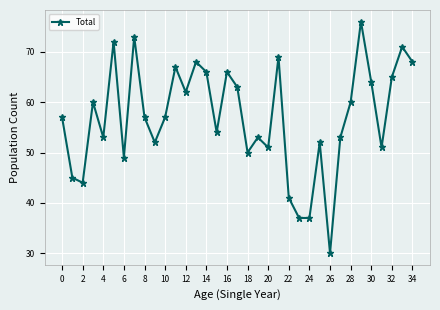

What is the difference between the maximum and minimum values?

46